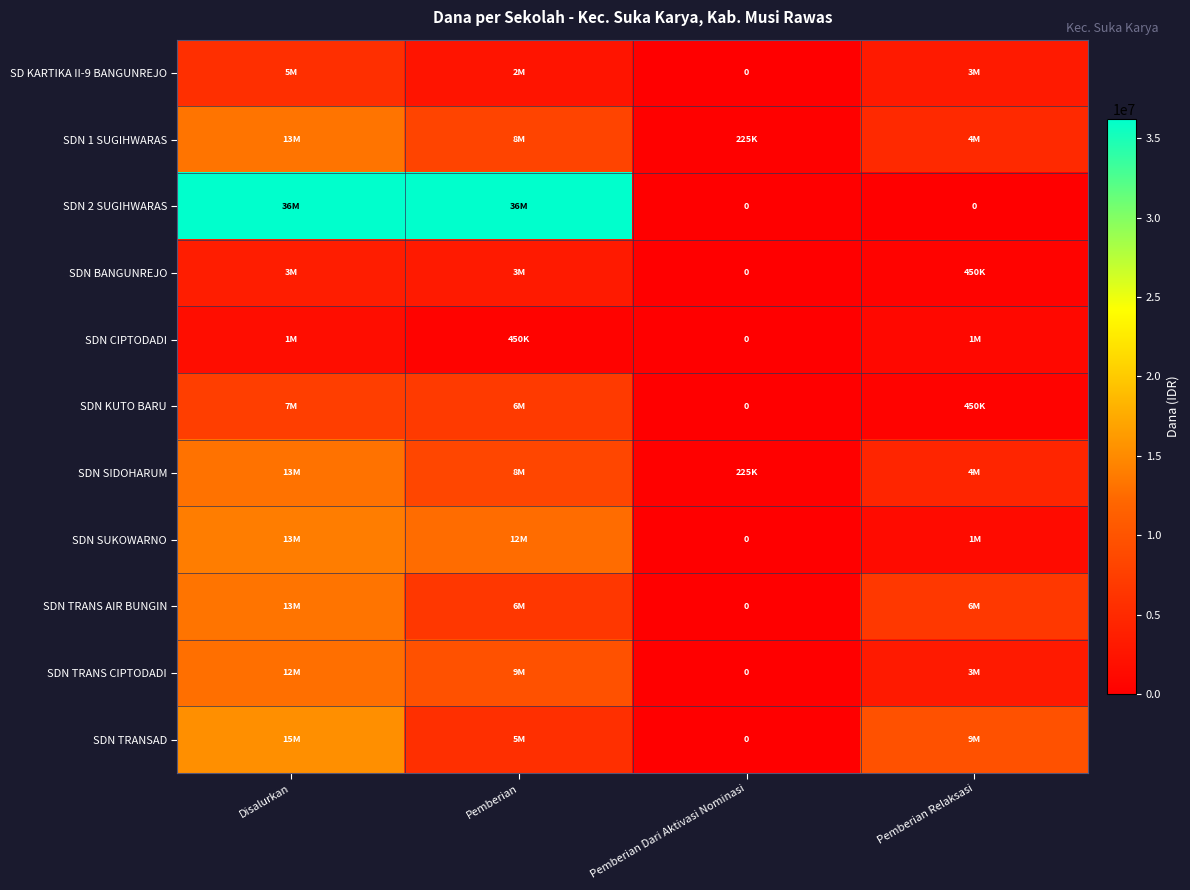

At which category is the sum across all series the highest?

Disalurkan